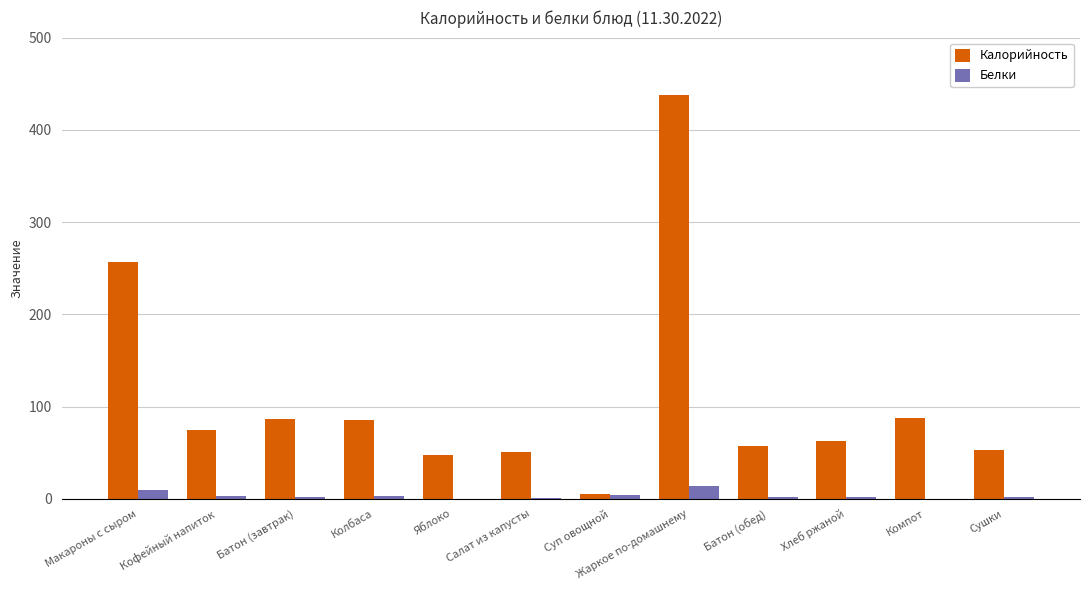

Which label corresponds to the largest value in the chart?

Жаркое по-домашнему